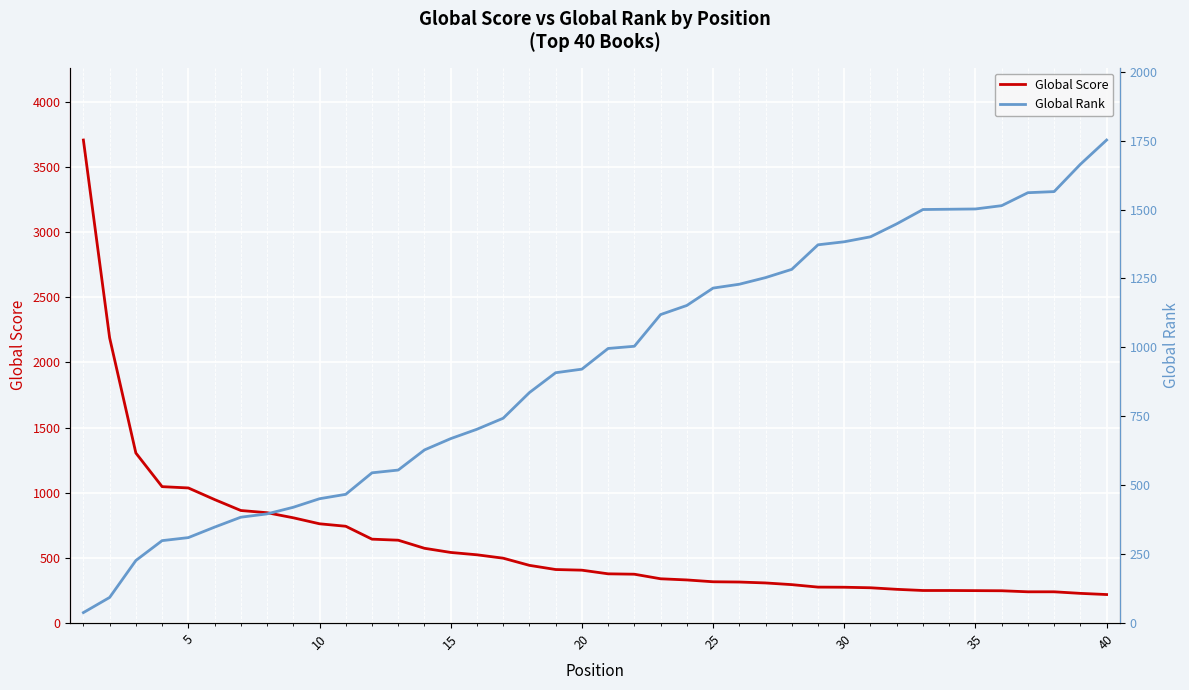

True or false: Global Score and Global Rank cross at least once.

True